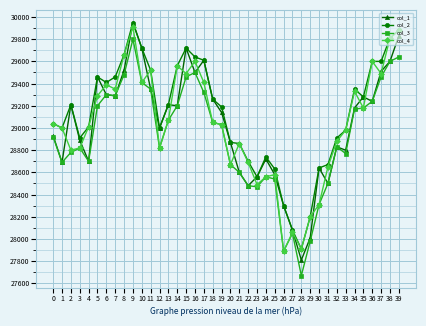

True or false: col_4 has more than 2 interior local peaks.

True